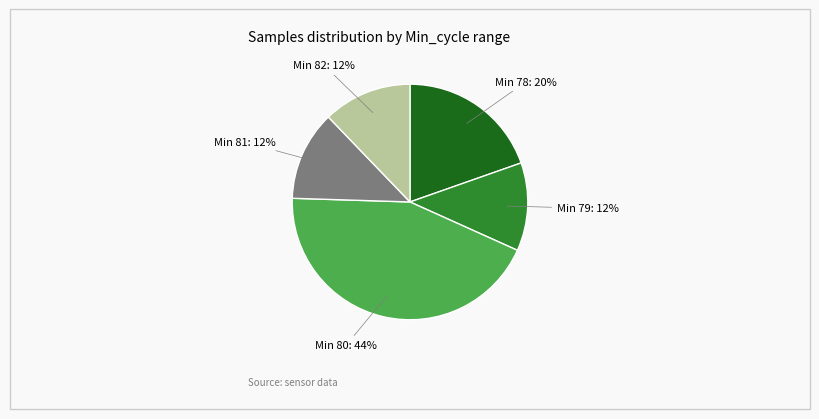

Is it true that Min 78 is 7% of the pie?

False